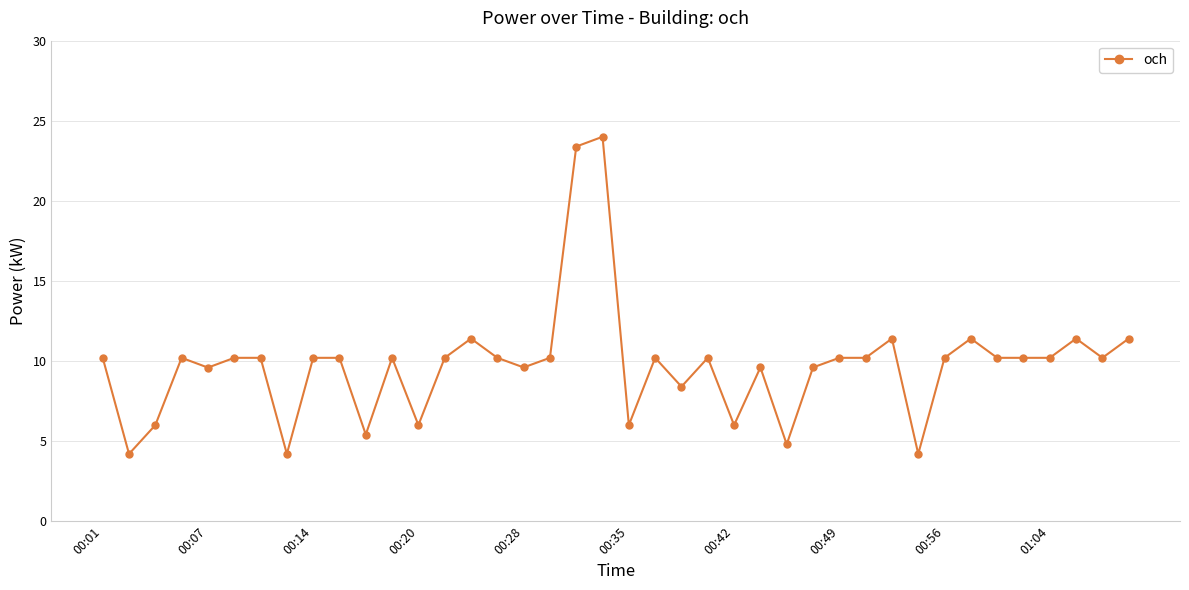

Reading right to left, extract all data points from this chart.

11.4	10.2	11.4	10.2	10.2	10.2	11.4	10.2	4.2	11.4	10.2	10.2	9.6	4.8	9.6	6.0	10.2	8.4	10.2	6.0	24.0	23.4	10.2	9.6	10.2	11.4	10.2	6.0	10.2	5.4	10.2	10.2	4.2	10.2	10.2	9.6	10.2	6.0	4.2	10.2